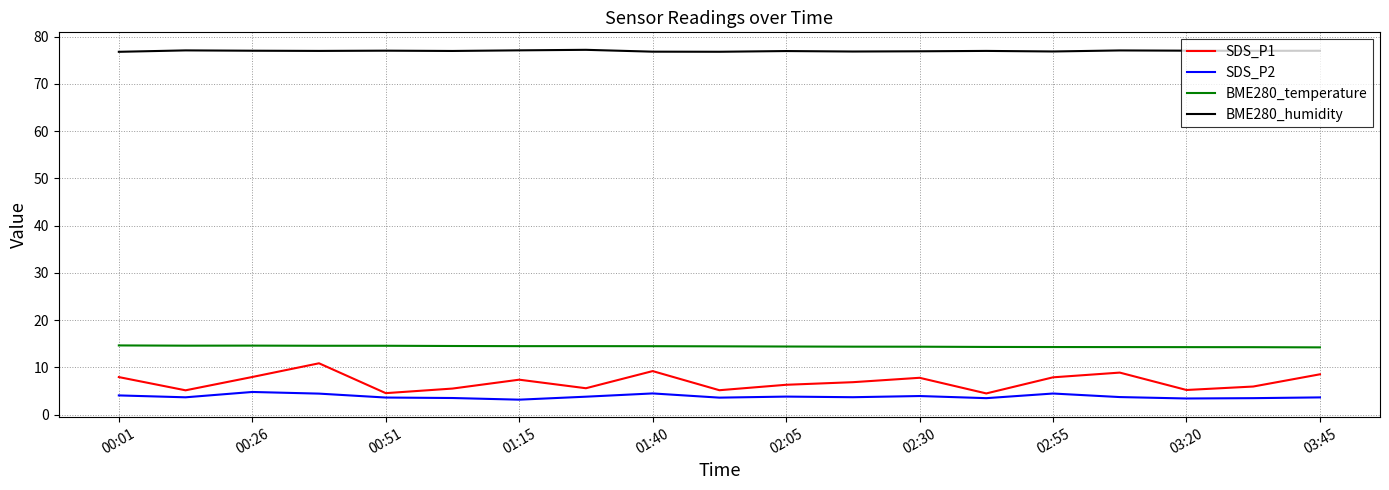

At how many categories does at least one series exceed 74?

19